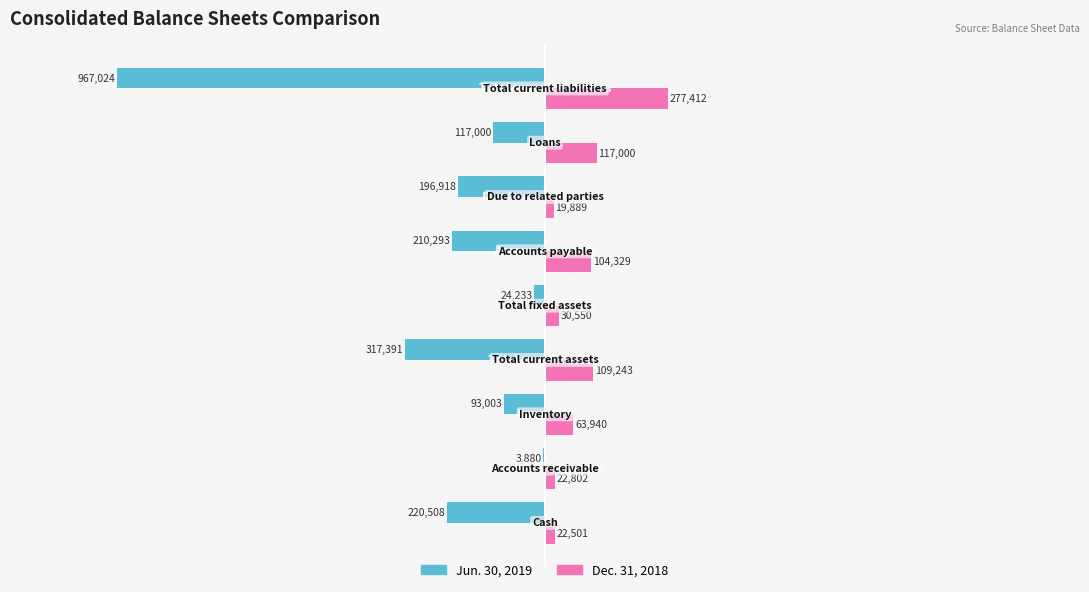

Which series has the largest range (max minus min)?

Jun. 30, 2019